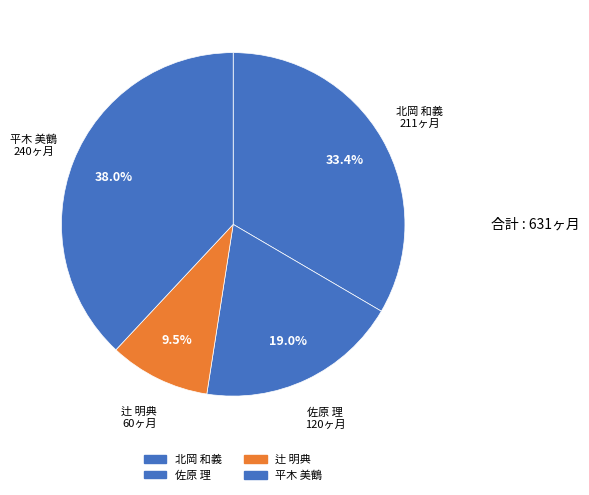

To the nearest percent, what is the average slice percentage?

25%